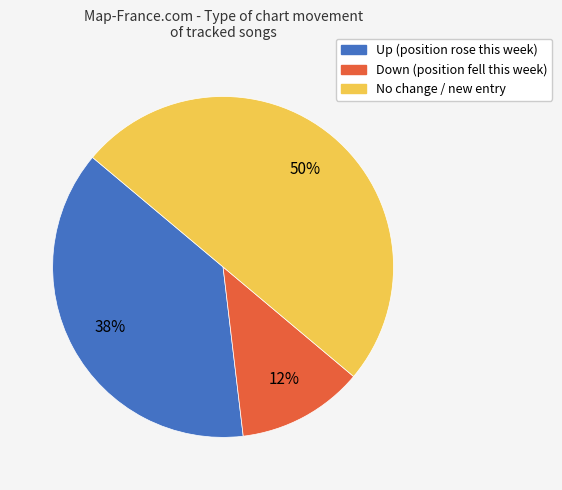

Combined, do Up (position rose this week) and No change / new entry account for over 50%?

Yes